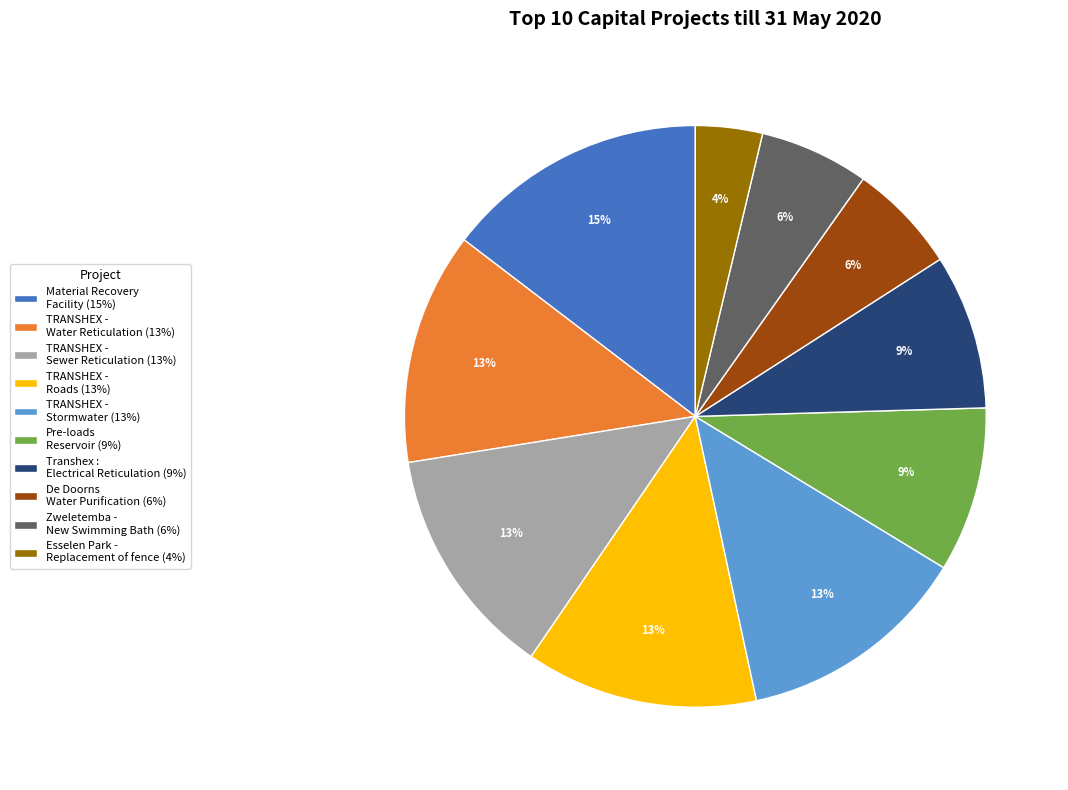

Between De Doorns Water Purification (6%) and TRANSHEX - Water Reticulation (13%), which is larger?

TRANSHEX - Water Reticulation (13%)